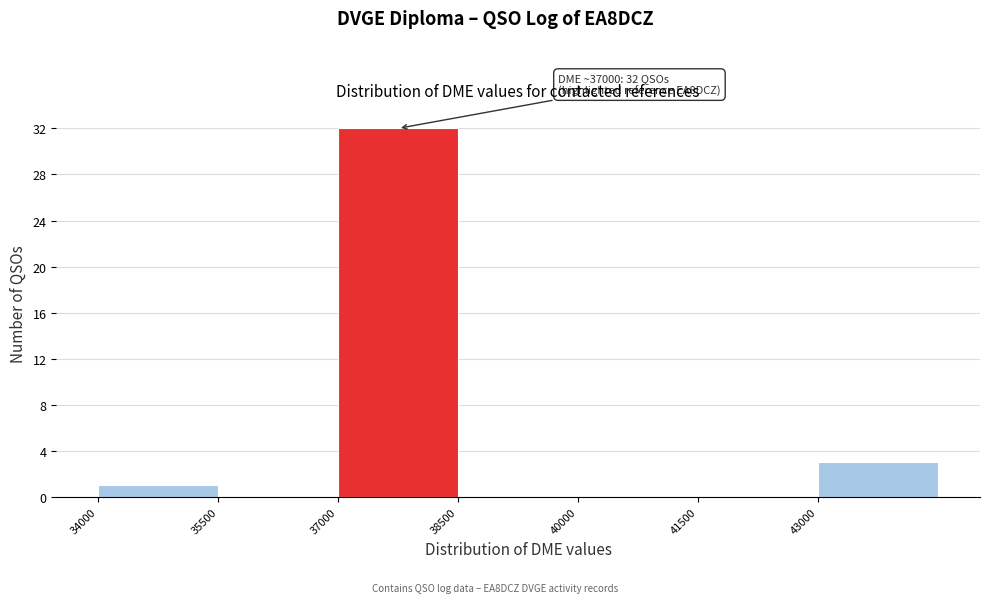

Over which range of the x-axis is the bar tallest?

37000 to 38500